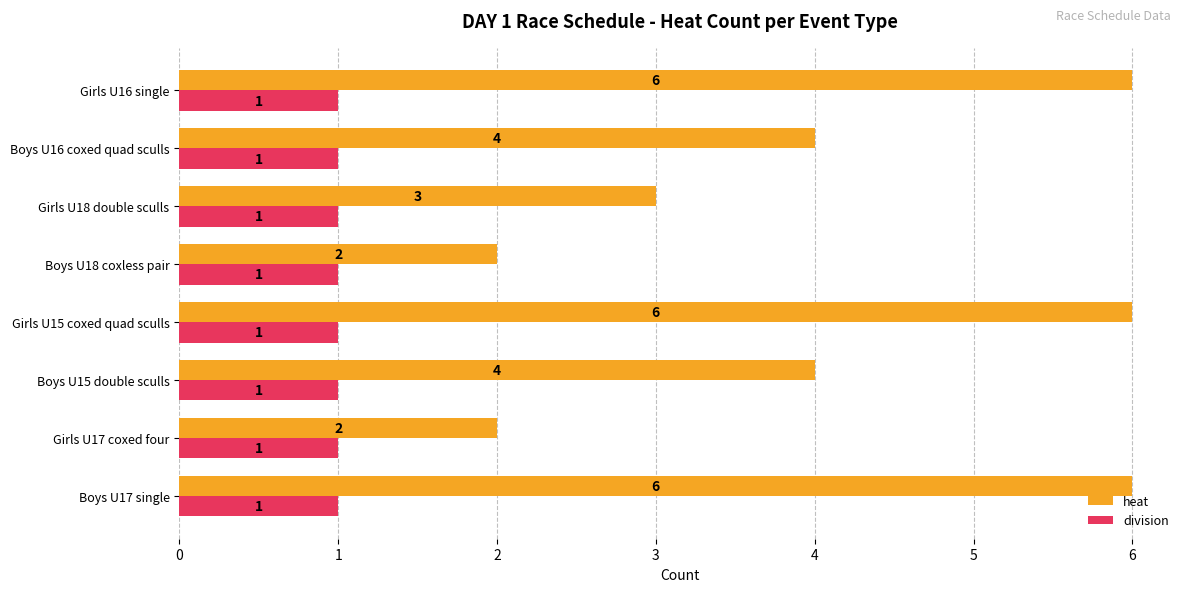

At how many categories does at least one series exceed 1?

8